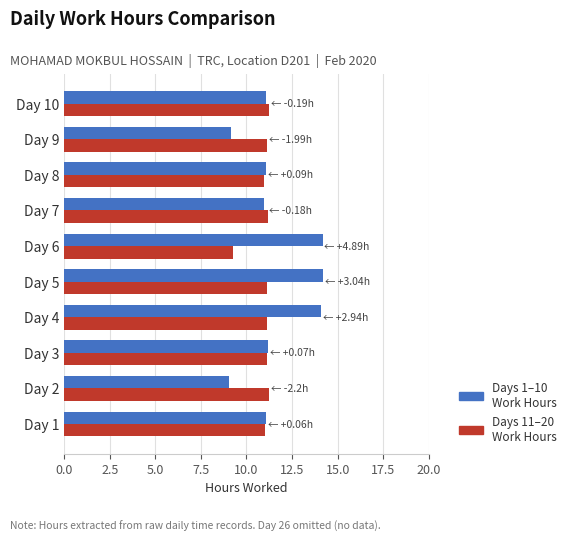

What is the total value across all series at Day 8?

22.1